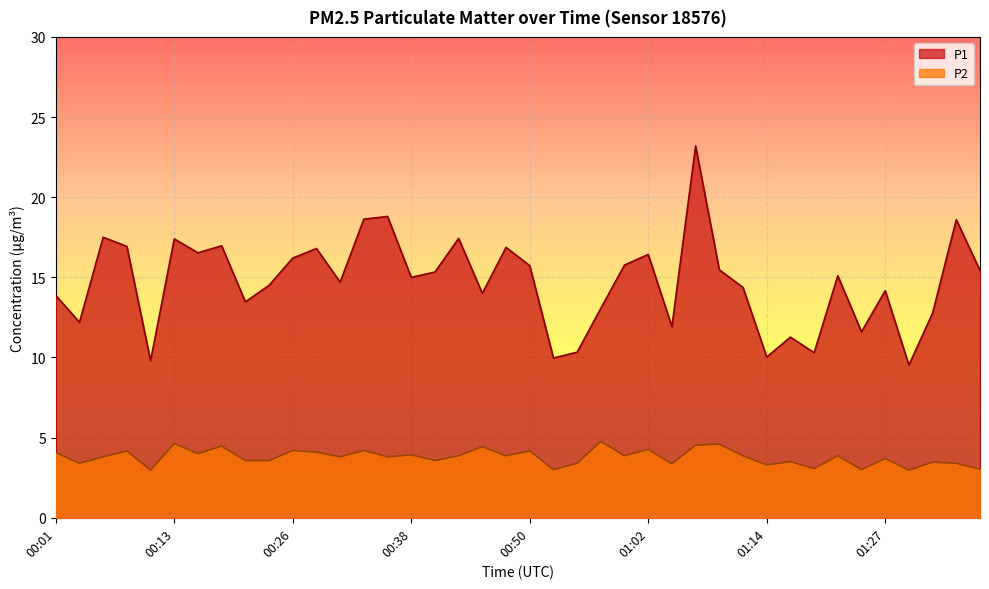

Reading right to left, list all the values displayed in this chart.

P1: 15.4	18.6	12.8	9.5	14.2	11.6	15.1	10.3	11.3	10.0	14.4	15.5	23.2	11.9	16.4	15.8	13.1	10.3	10.0	15.7	16.9	14.0	17.4	15.3	15.0	18.8	18.6	14.7	16.8	16.2	14.5	13.5	17.0	16.5	17.4	9.8	16.9	17.5	12.2	13.9
P2: 3.0	3.4	3.5	3.0	3.7	3.0	3.9	3.1	3.5	3.3	3.9	4.6	4.5	3.4	4.3	3.9	4.8	3.4	3.0	4.2	3.9	4.4	3.9	3.6	3.9	3.8	4.2	3.8	4.1	4.2	3.6	3.6	4.5	4.0	4.6	3.0	4.2	3.8	3.4	4.1